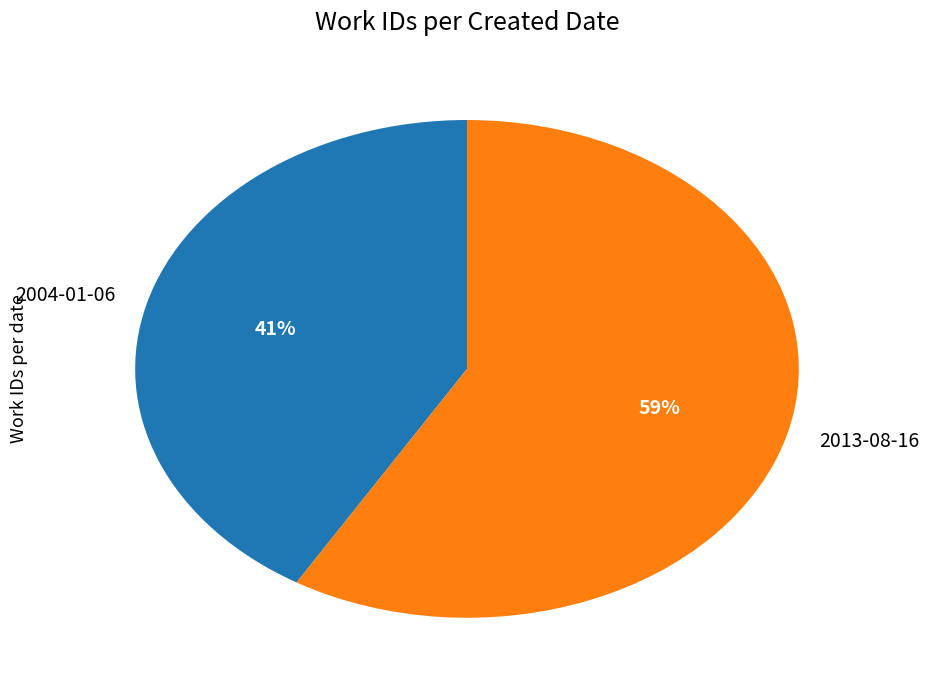

The 2013-08-16 slice represents 59% of the pie. True or false?

True